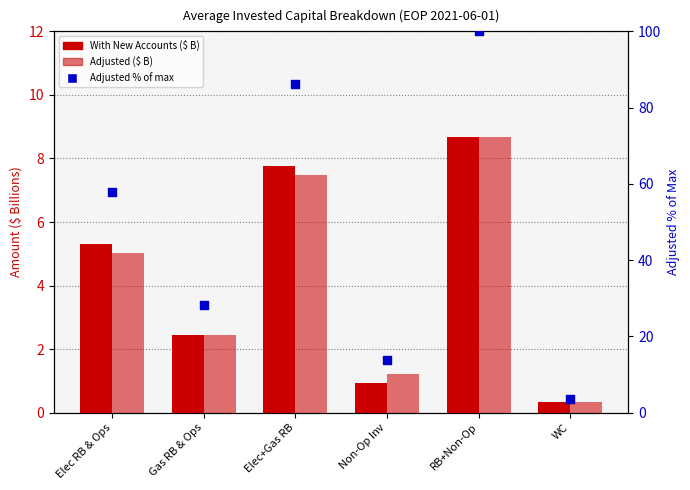

Which series has the largest total across all categories?

Adjusted % of max